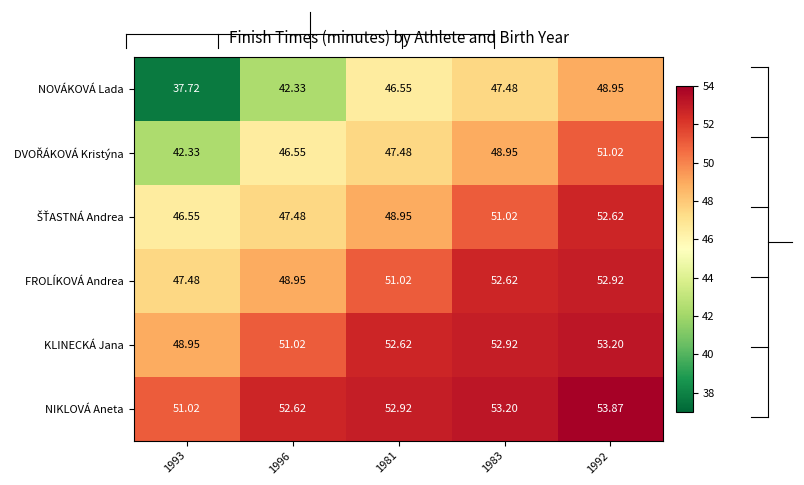

Which series has the largest total across all categories?

NIKLOVÁ Aneta